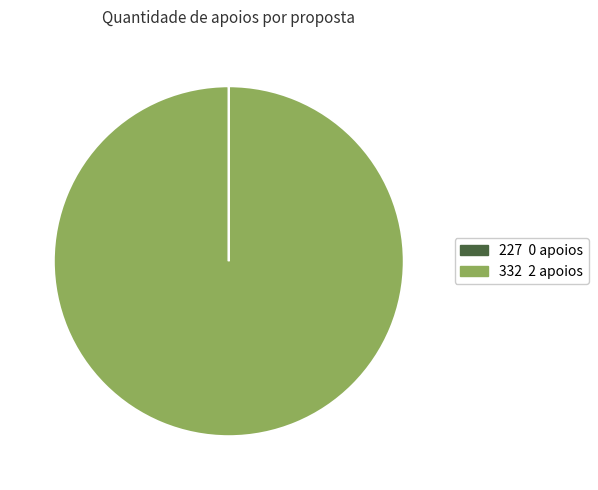

Which category has the biggest portion of the pie?

332